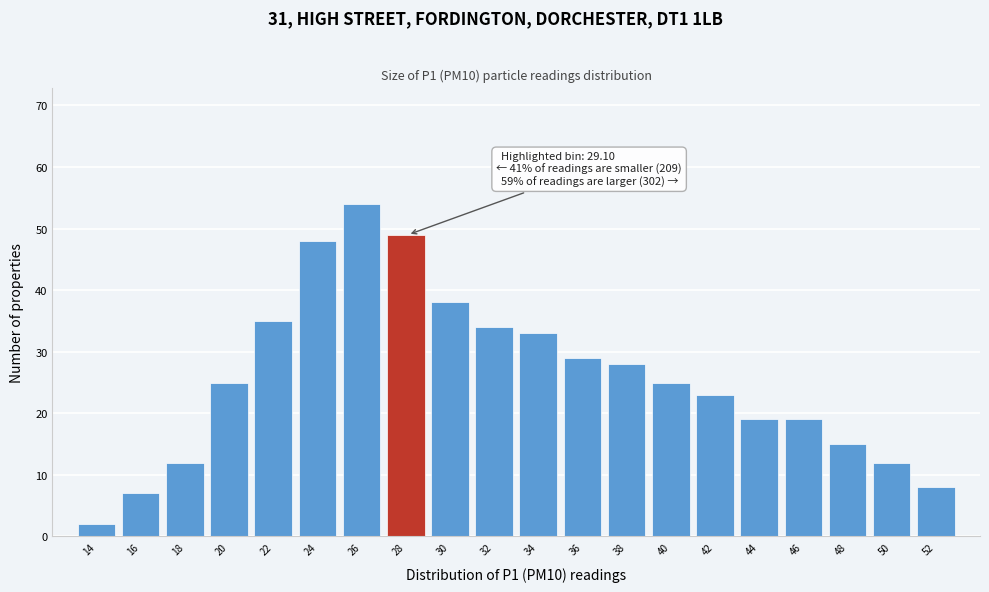

Reading left to right, transcribe all the data shown in this chart.

2	7	12	25	35	48	54	49	38	34	33	29	28	25	23	19	19	15	12	8